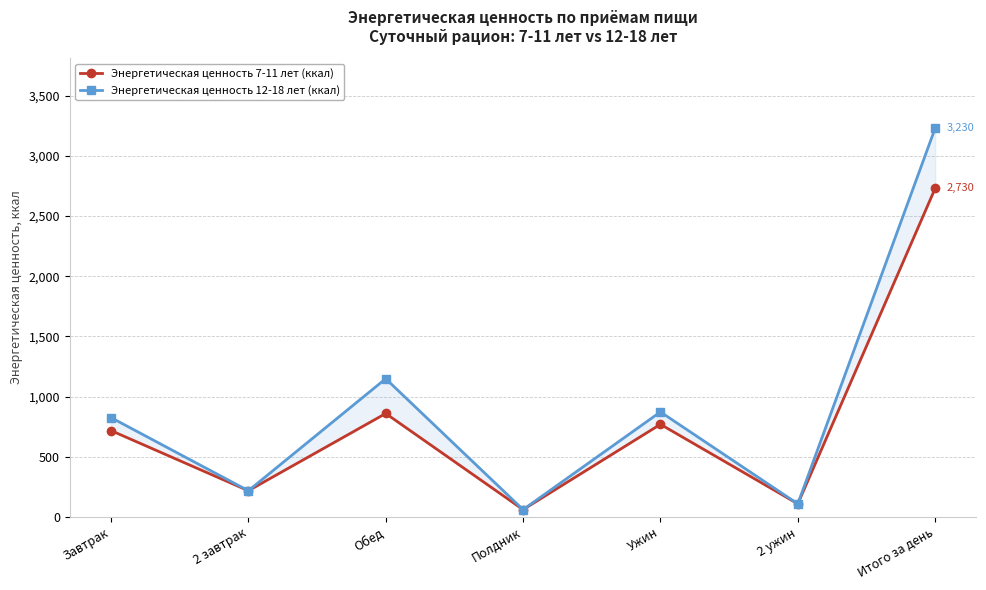

What is the greatest value displayed?

3230